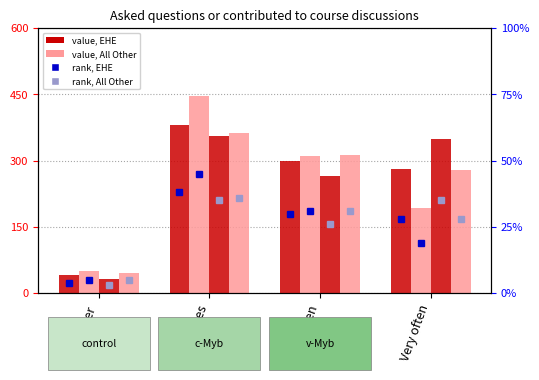

Which label corresponds to the smallest value in the chart?

Never